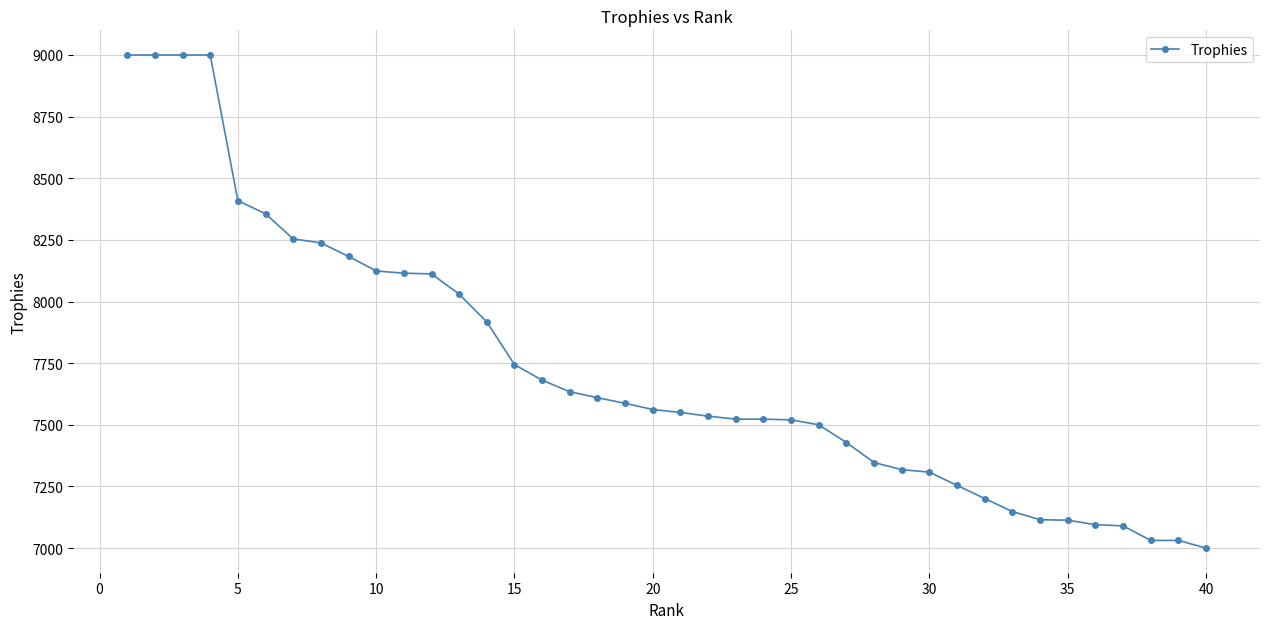

What is the value of the 33rd point from the left?

7148